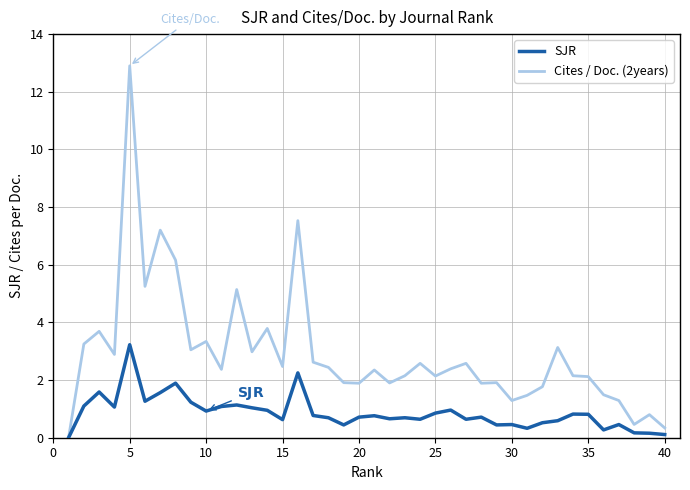

List the series in order of their peak value, highest first.

Cites / Doc. (2years), SJR